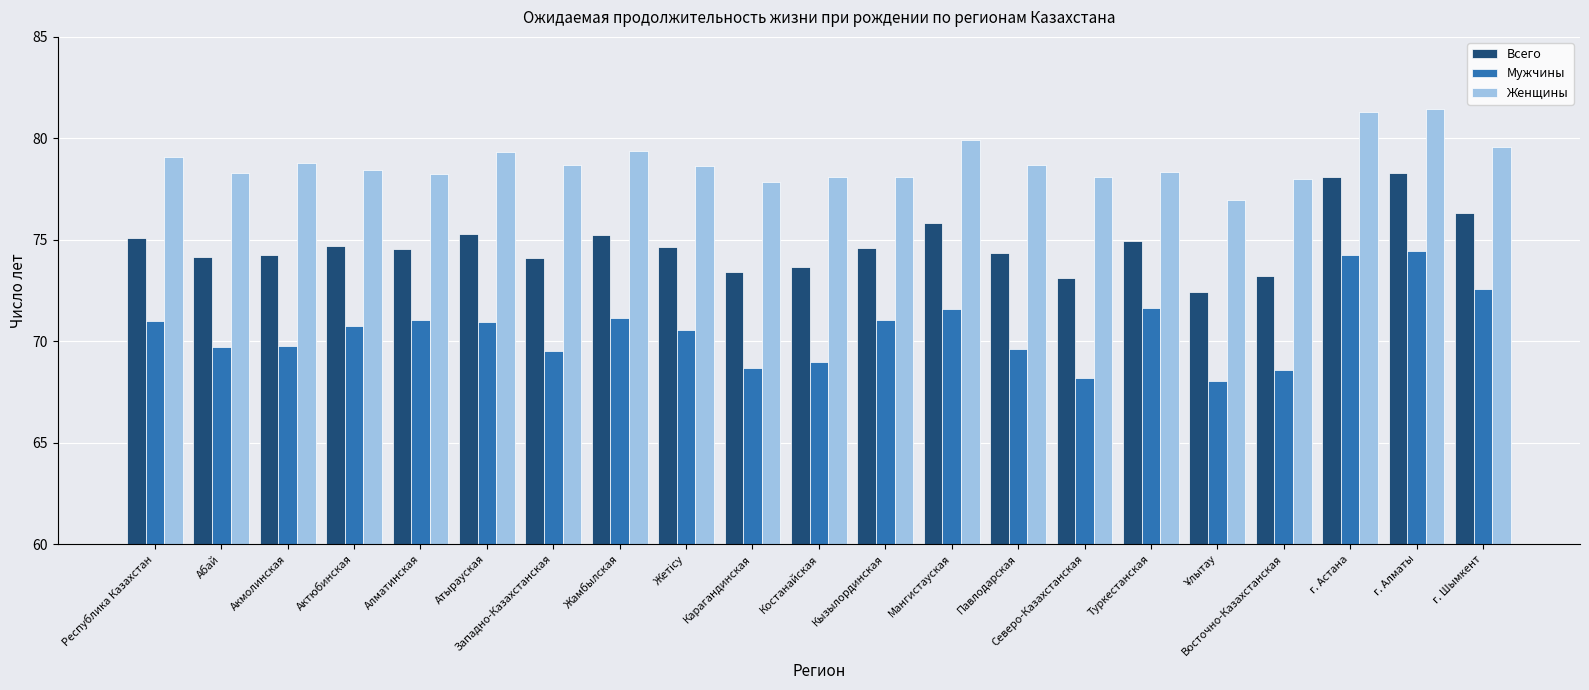

How many categories are shown in the chart?

21